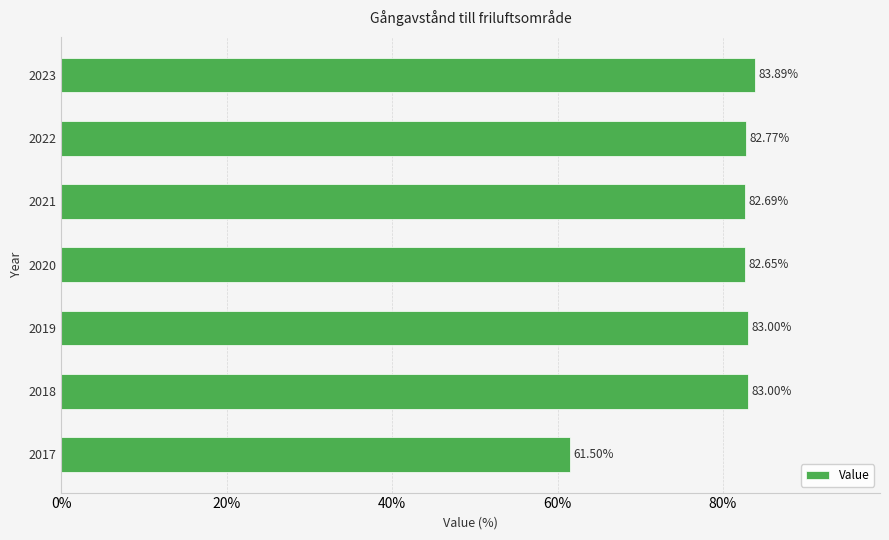

What is the sum of the values at 2020 and 2021?

165.3